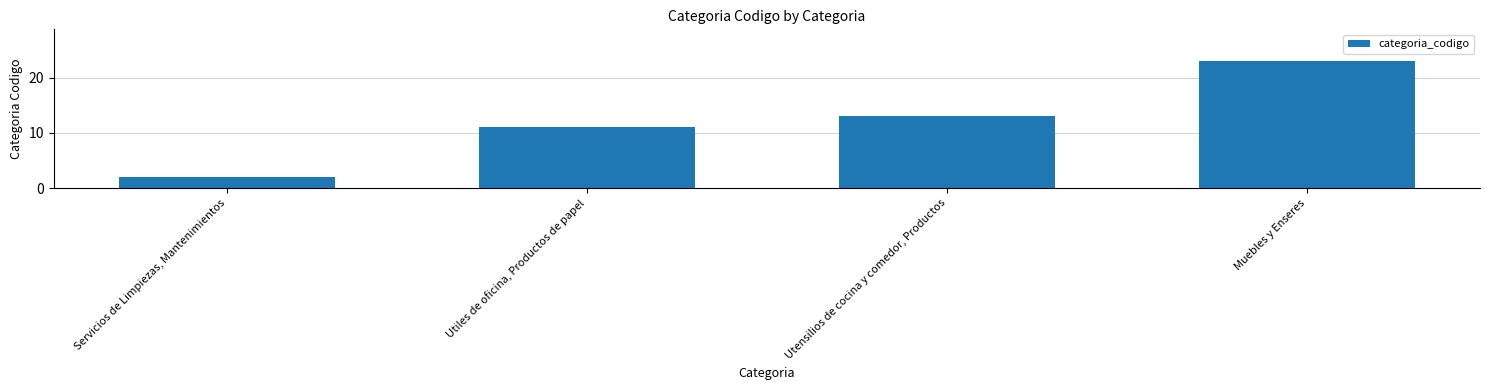

The value at Servicios de Limpiezas, Mantenimientos is 2. True or false?

True